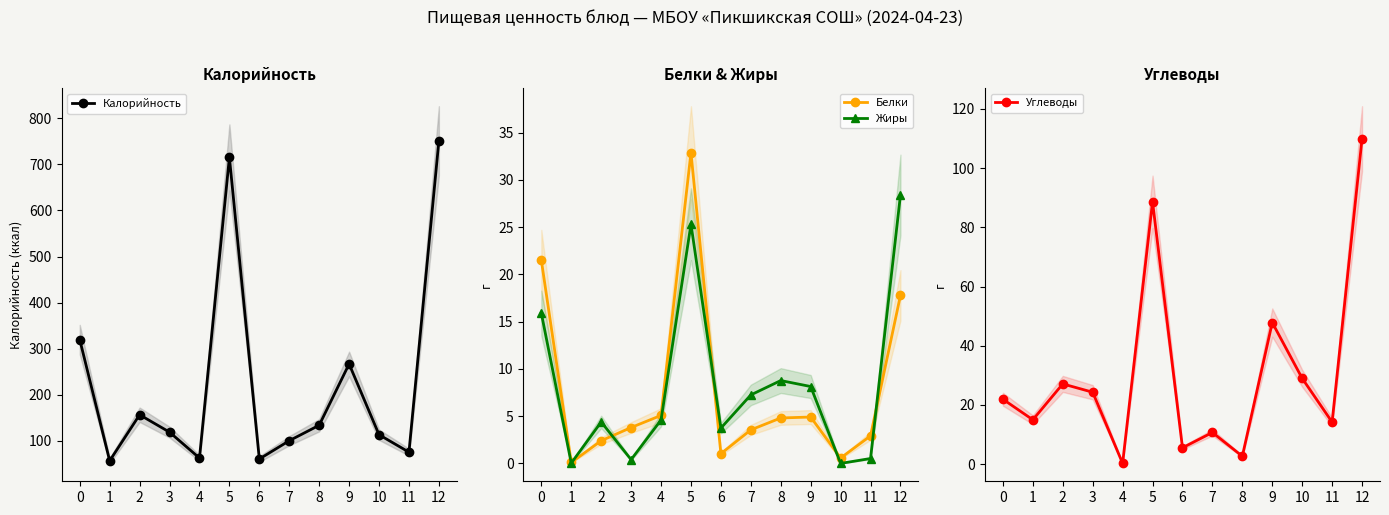

True or false: Углеводы and Белки intersect in this chart.

True